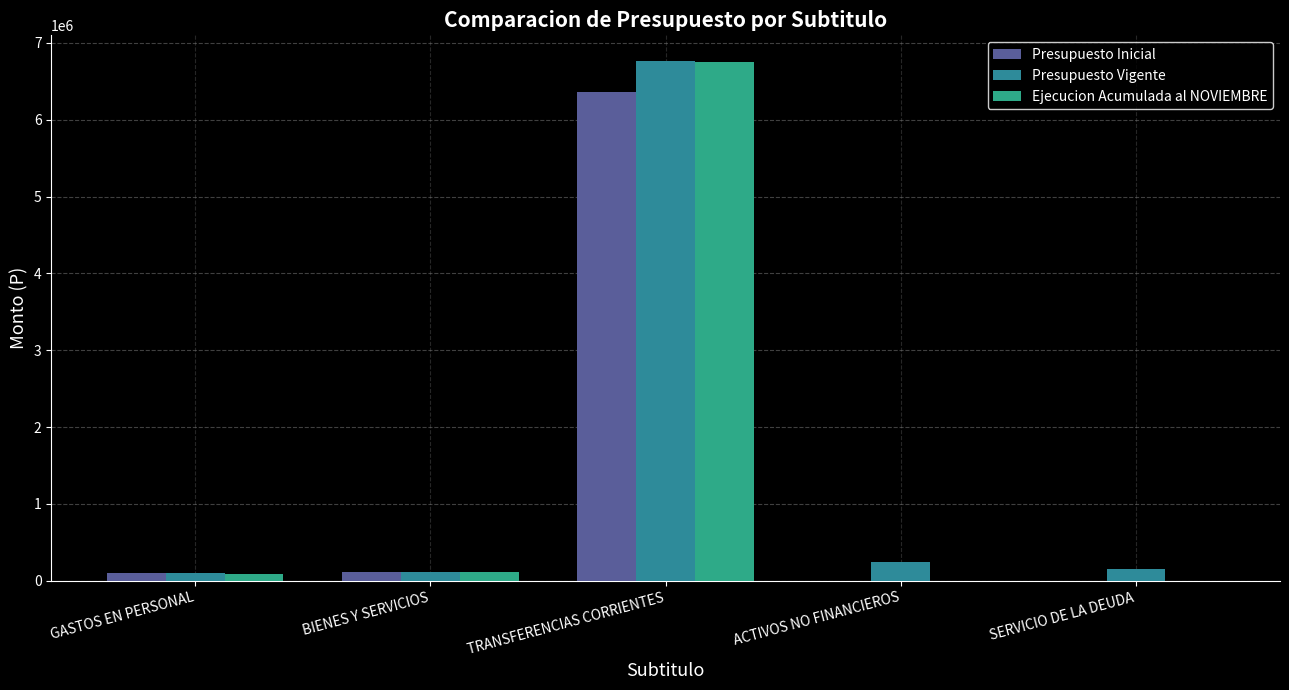

How many categories are shown in the chart?

5